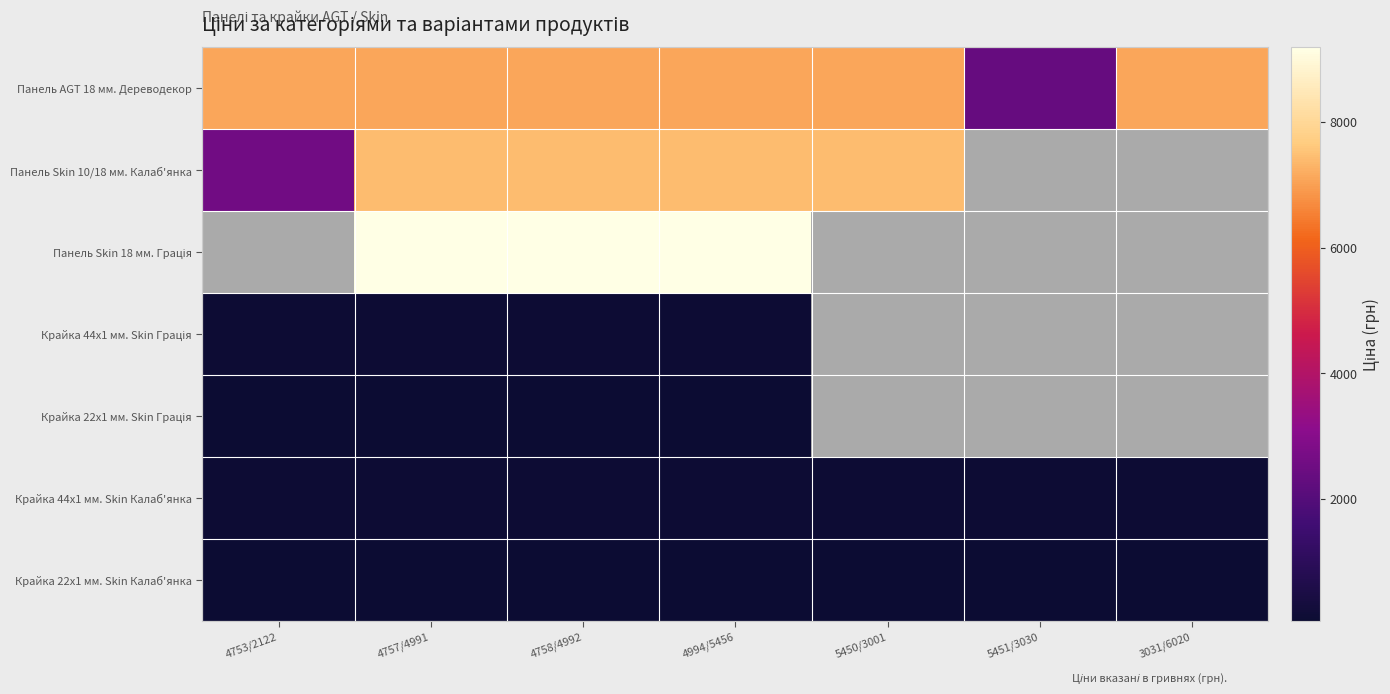

The value of Крайка 22x1 мм. Skin Грація at 4758/4992 is 55.9. True or false?

True